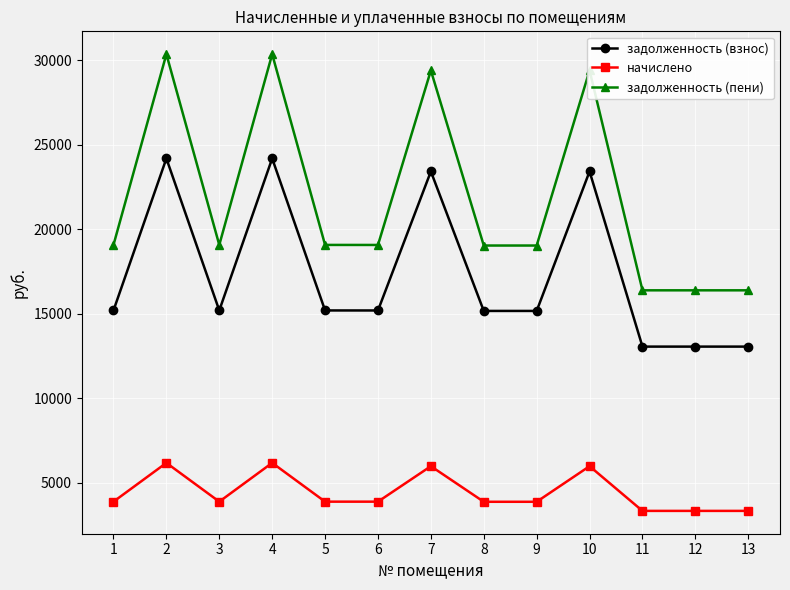

How many series are shown in this chart?

3